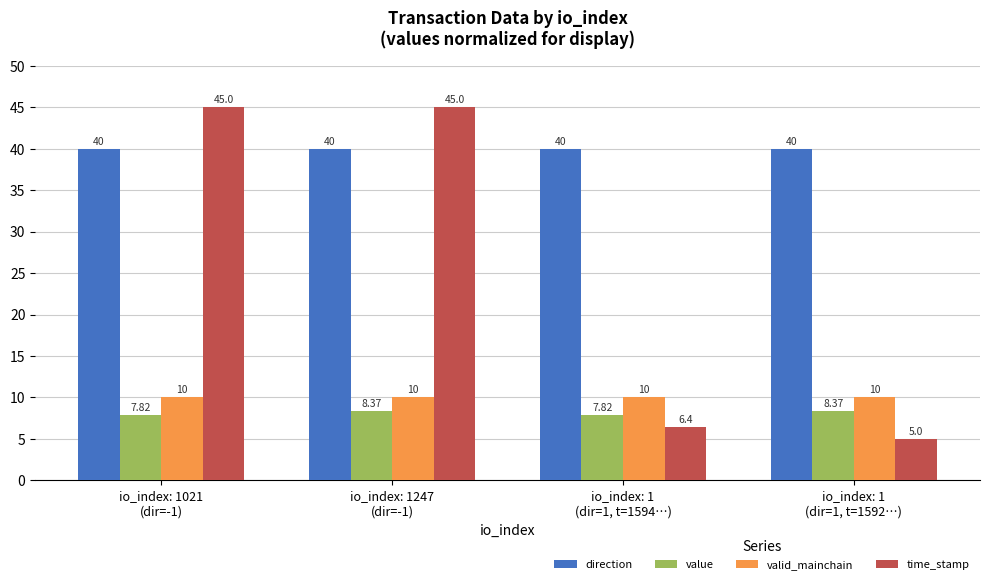

What is the minimum value shown in the chart?

5.0